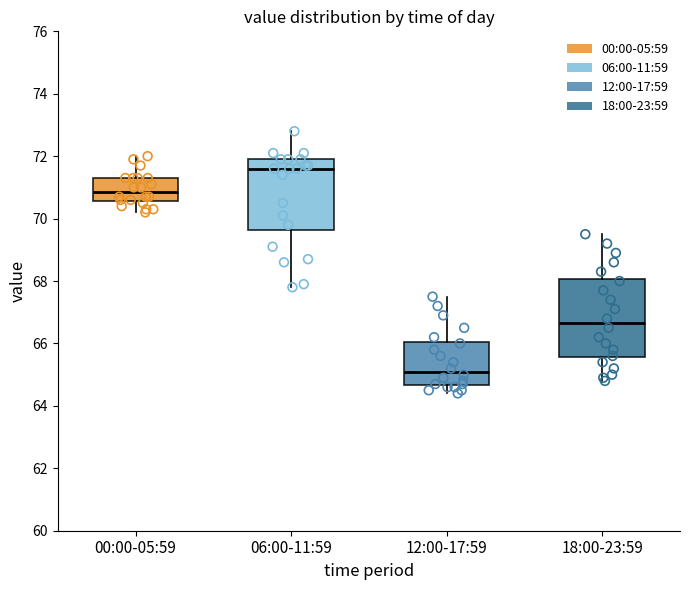

Reading left to right, transcribe this box plot: for each box, give where its median line is, the range the box spans, and where its two whiskers end, as read against the y-axis. The values are not printed on the chart, so give them approximately, as read against the axis.

00:00-05:59: median 70.8, box 70.6 to 71.4, whiskers 70.2 to 72.0
06:00-11:59: median 71.6, box 69.6 to 72.0, whiskers 67.8 to 72.8
12:00-17:59: median 65.2, box 64.6 to 66.0, whiskers 64.4 to 67.6
18:00-23:59: median 66.6, box 65.6 to 68.0, whiskers 64.8 to 69.6